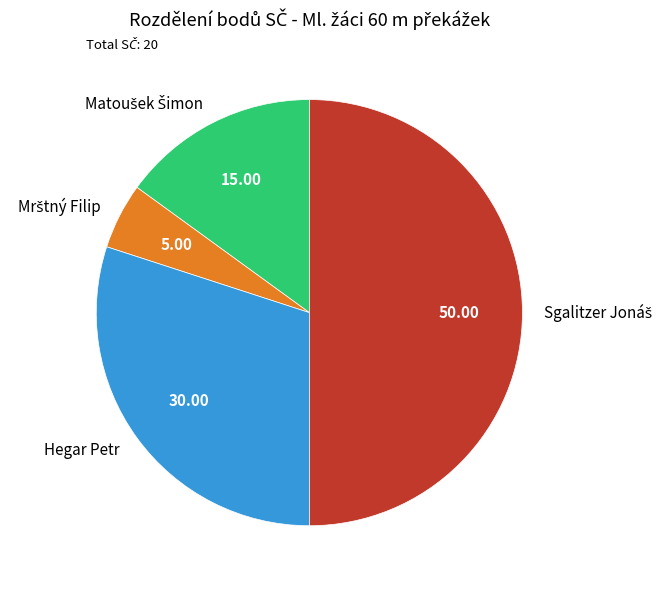

Is there any slice that represents more than half of the pie?

No